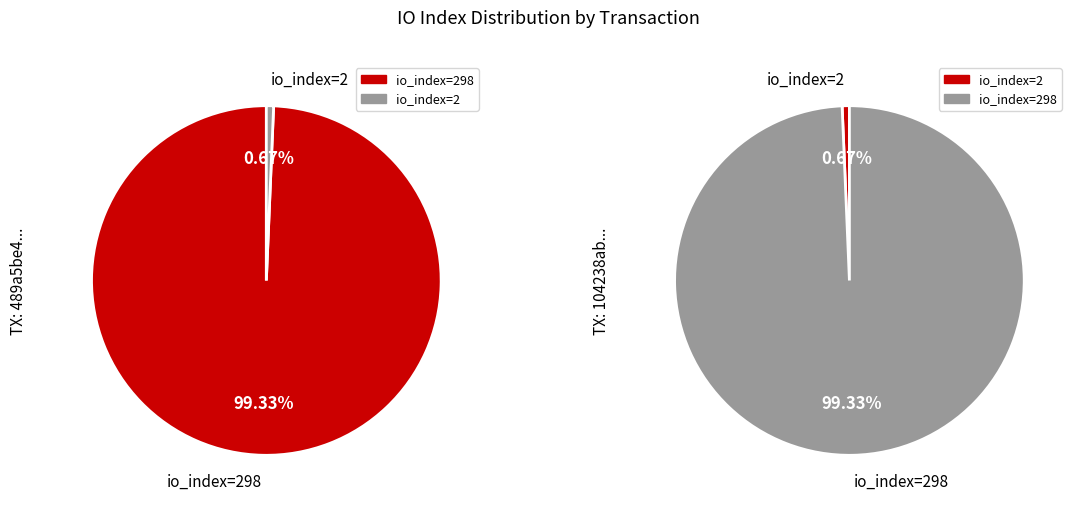

Count the number of slices in the pie.

2